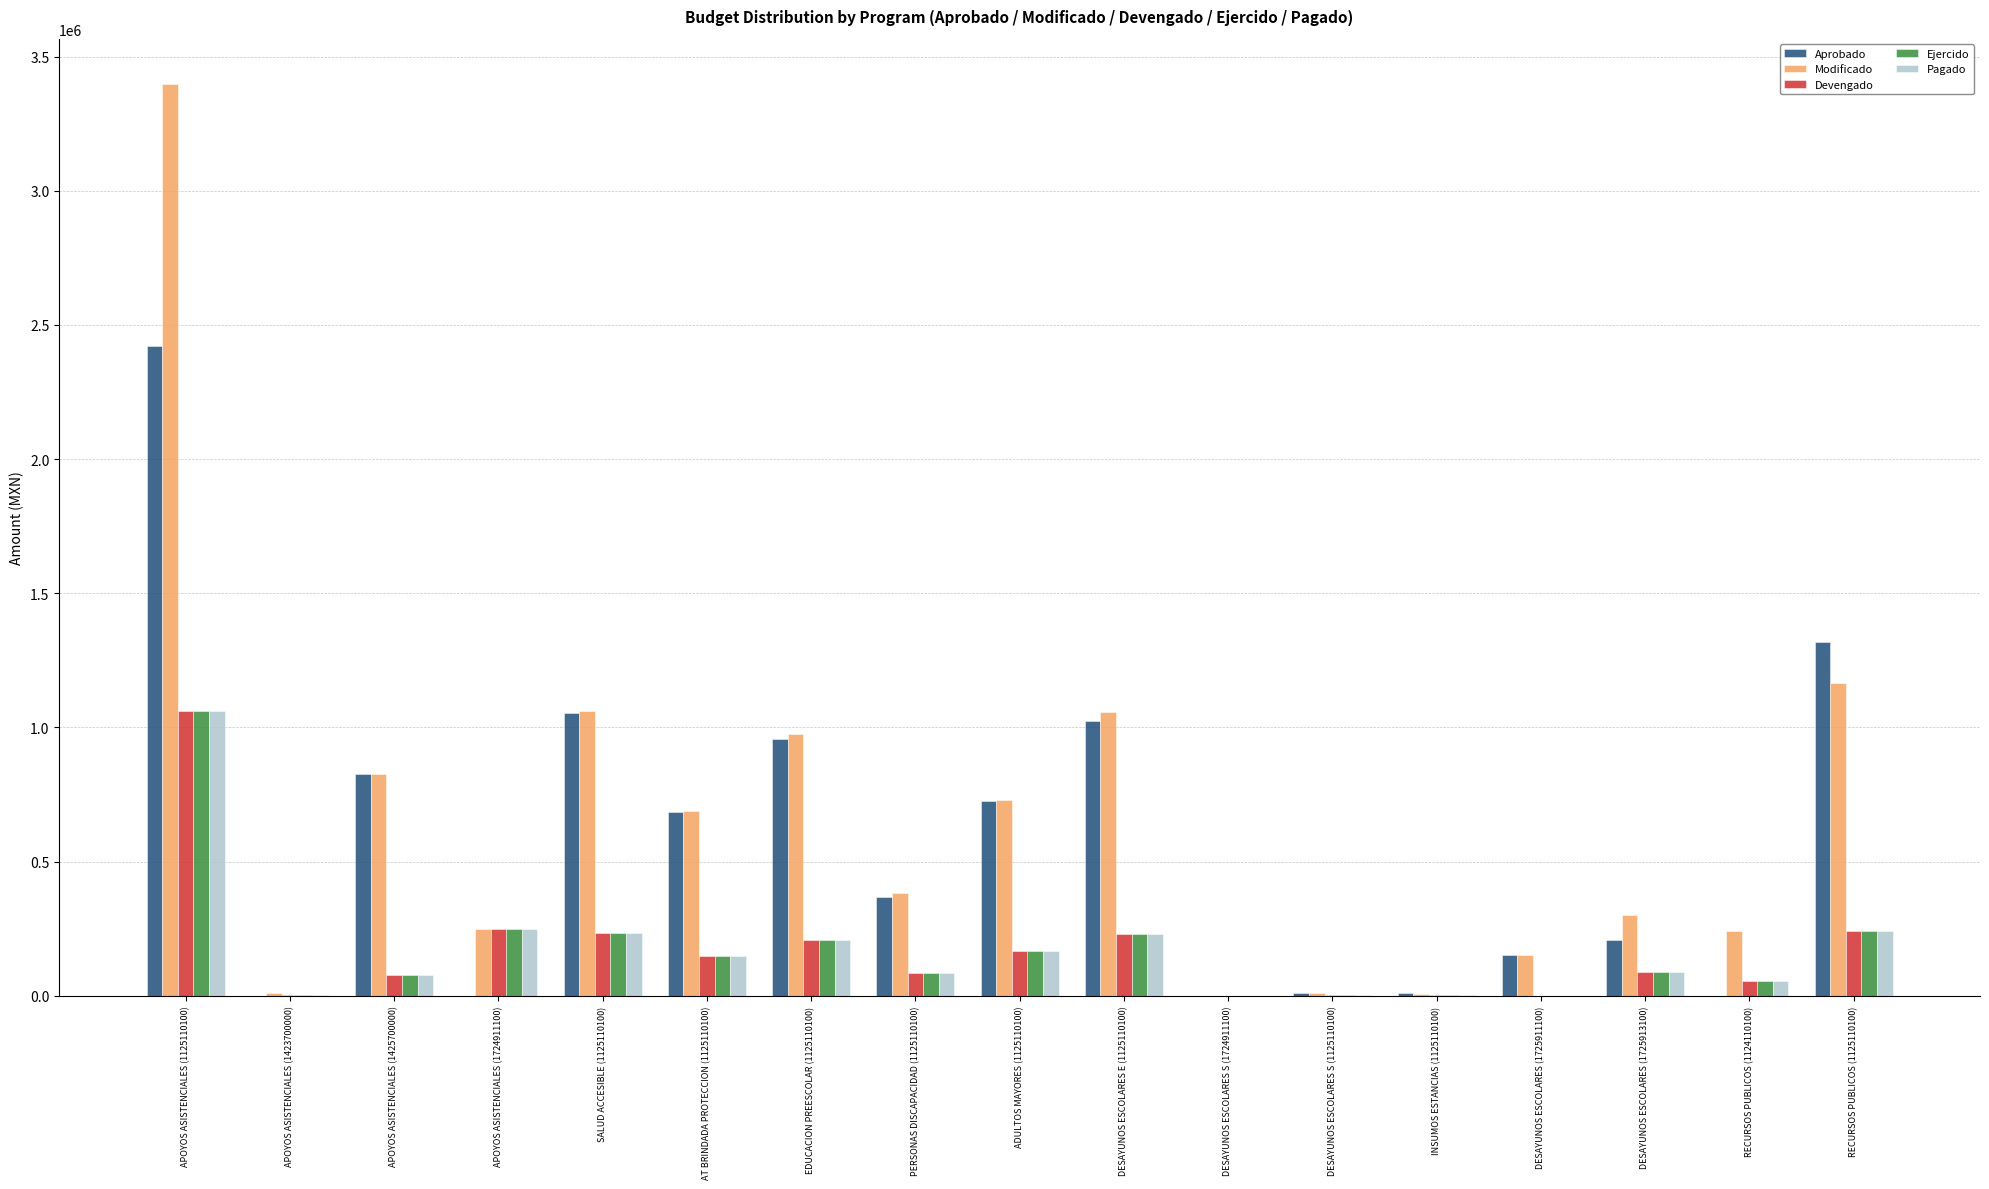

Does the chart contain stacked bars?

No